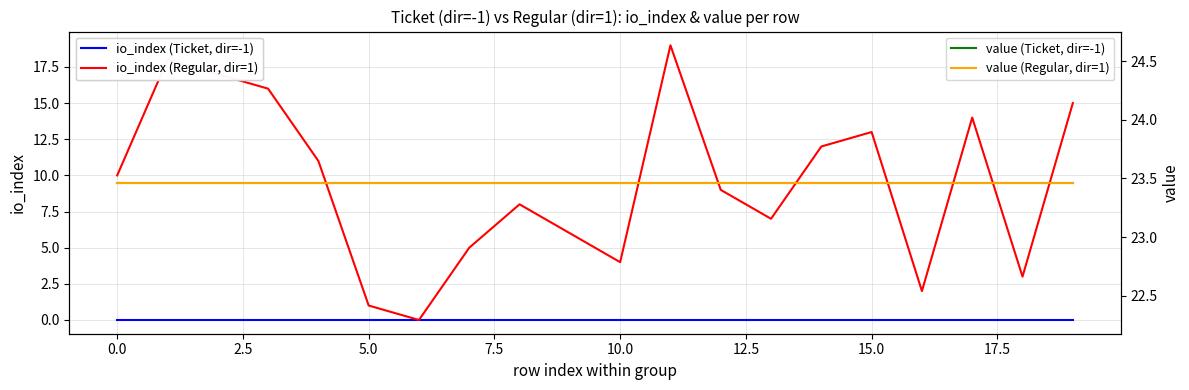

True or false: io_index (Ticket, dir=-1) has a value of 0.0 at 14.

True